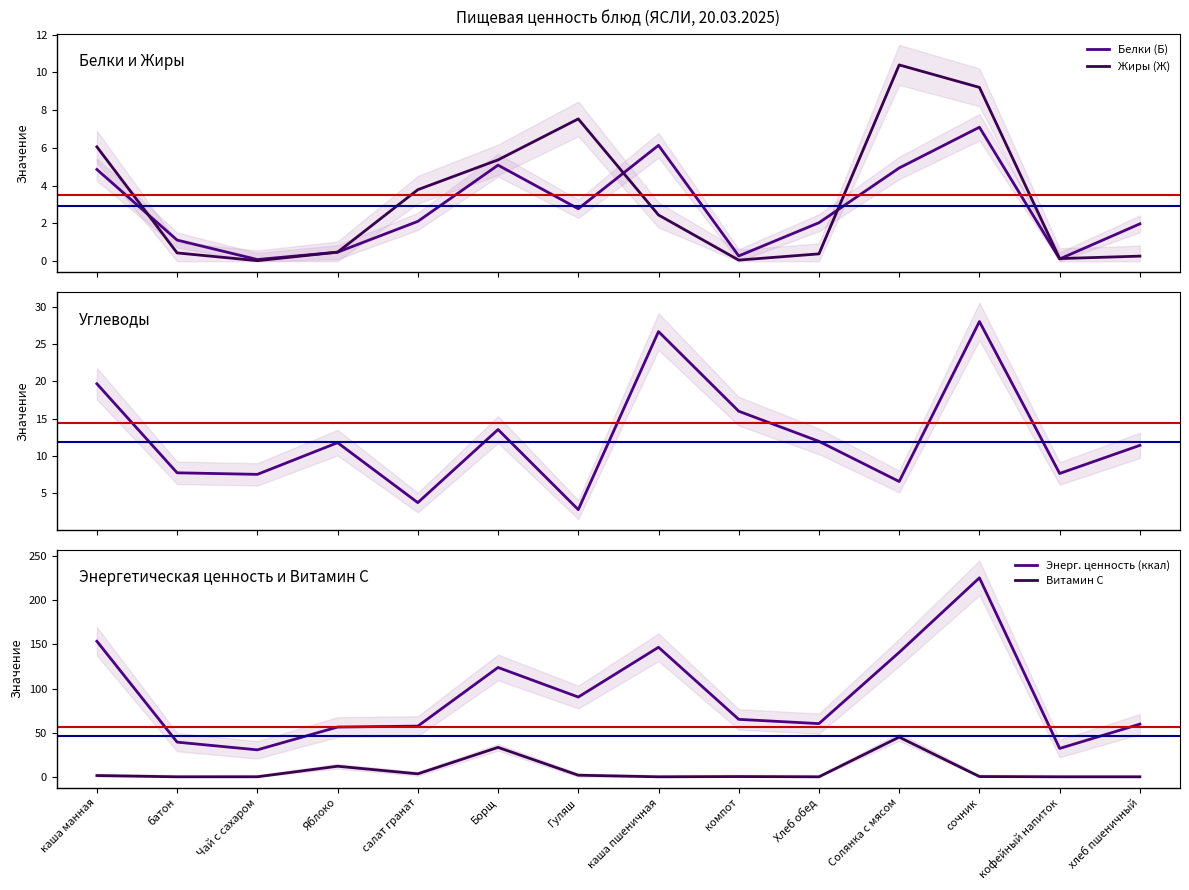

At how many categories does at least one series exceed 64?

7